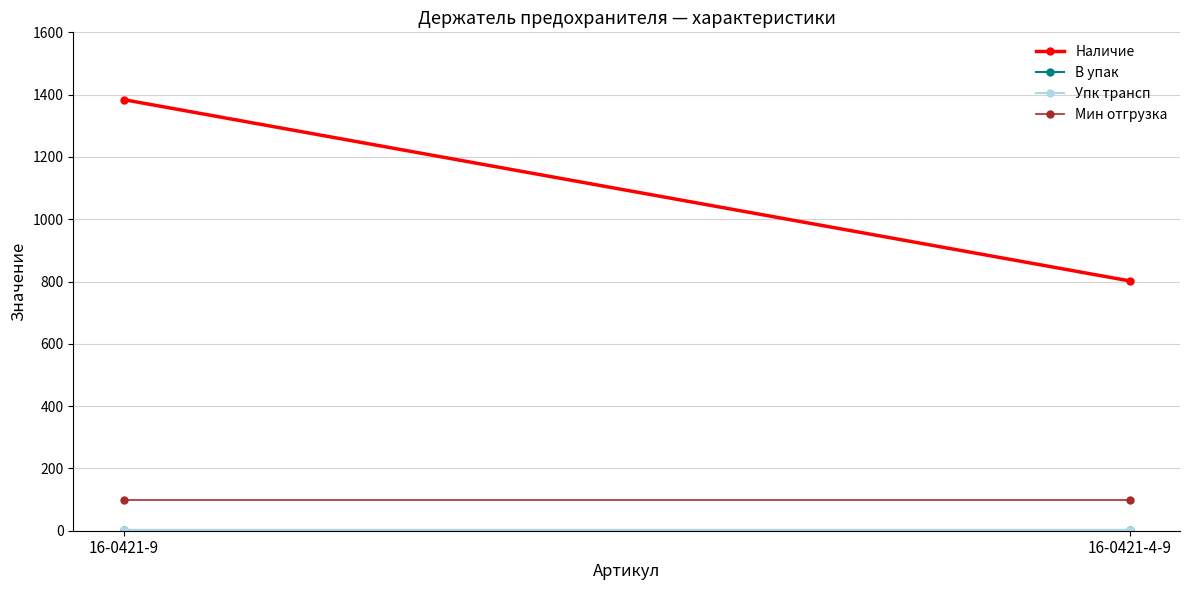

How many lines are shown in the chart?

4